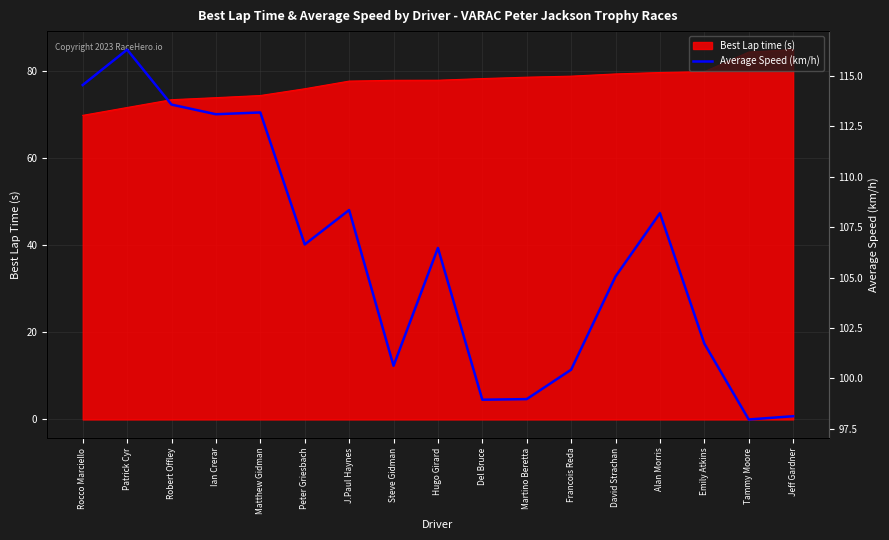

How many data points are less than 106?

8